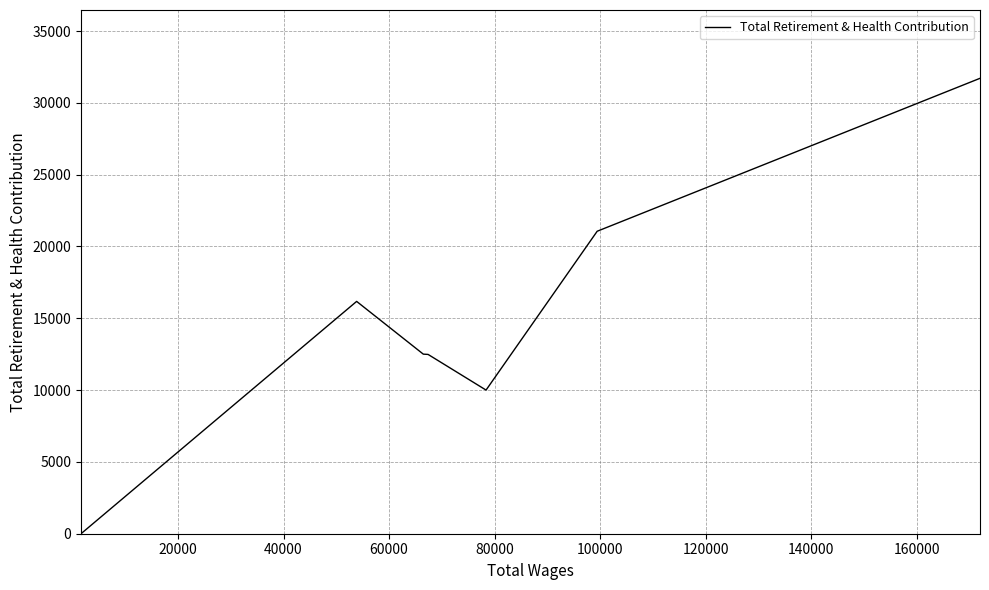

How many interior local valleys (lower than both neighbors) does the data have?

1